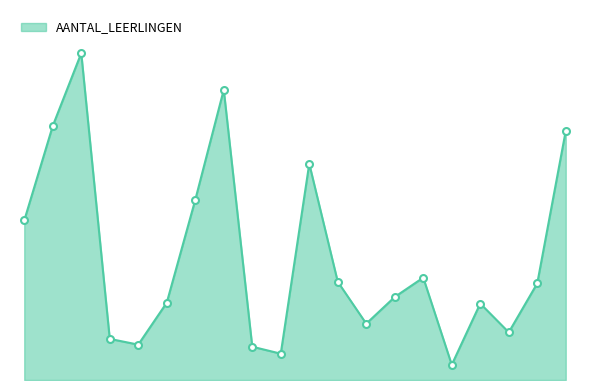

True or false: there are more than 2 points higher than both neighbors.

True